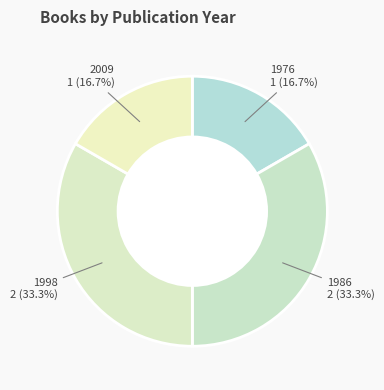

Count the number of slices in the pie.

4